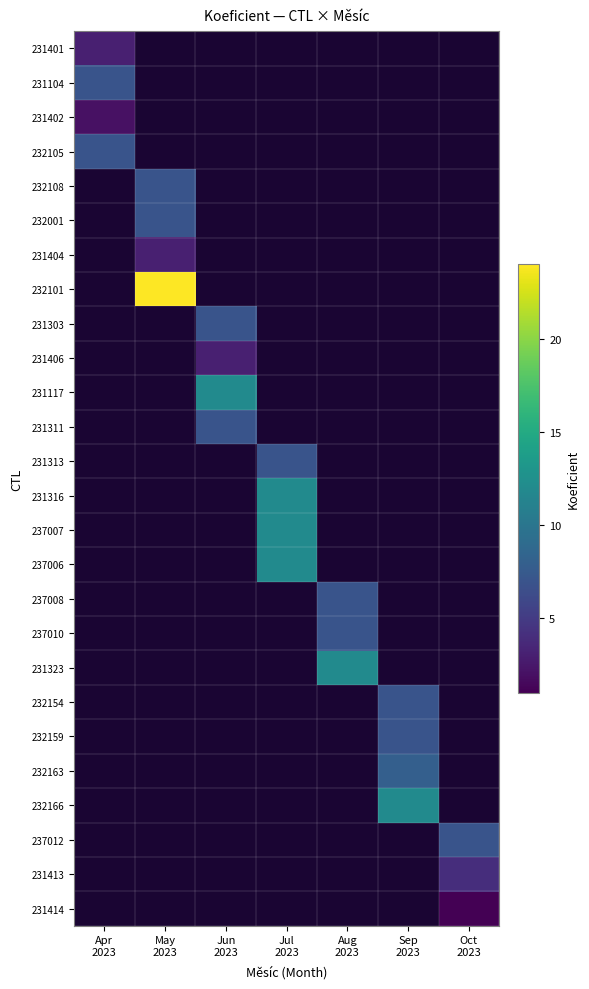

At Oct 2023, list the series in order from smallest to largest.

231414, 231413, 231401, 231104, 231402, 232105, 232108, 232001, 231404, 232101, 231303, 231406, 231117, 231311, 231313, 231316, 237007, 237006, 237008, 237010, 231323, 232154, 232159, 232163, 232166, 237012